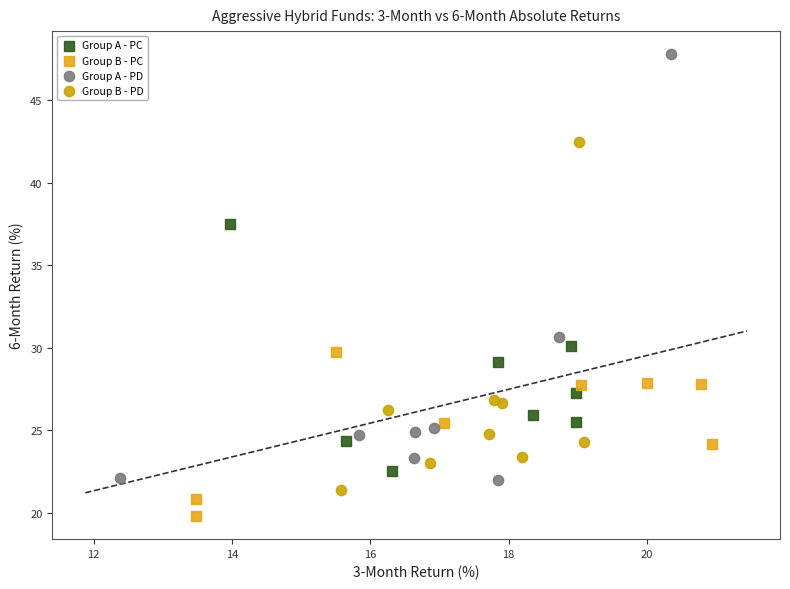

What are all the series names shown in the legend?

Group A - PC, Group B - PC, Group A - PD, Group B - PD